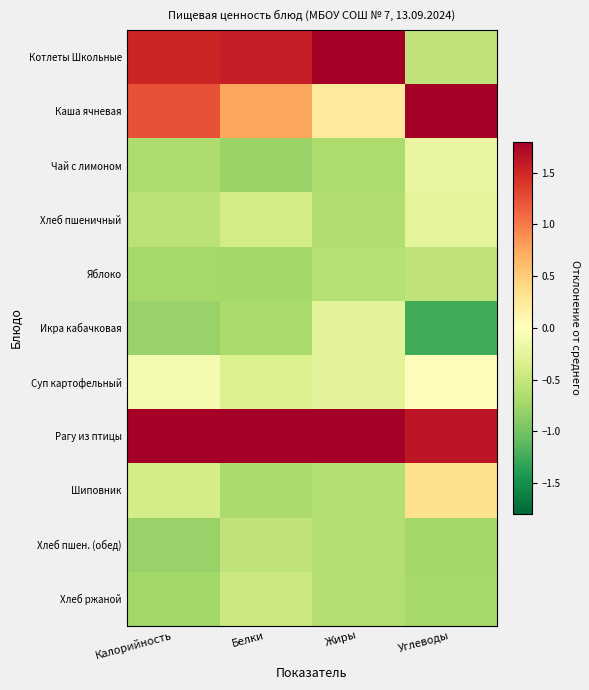

Rank the series by their maximum value, from highest to lowest.

Рагу из птицы, Каша ячневая, Котлеты Школьные, Шиповник, Суп картофельный, Чай с лимоном, Хлеб пшеничный, Икра кабачковая, Хлеб ржаной, Хлеб пшен. (обед), Яблоко